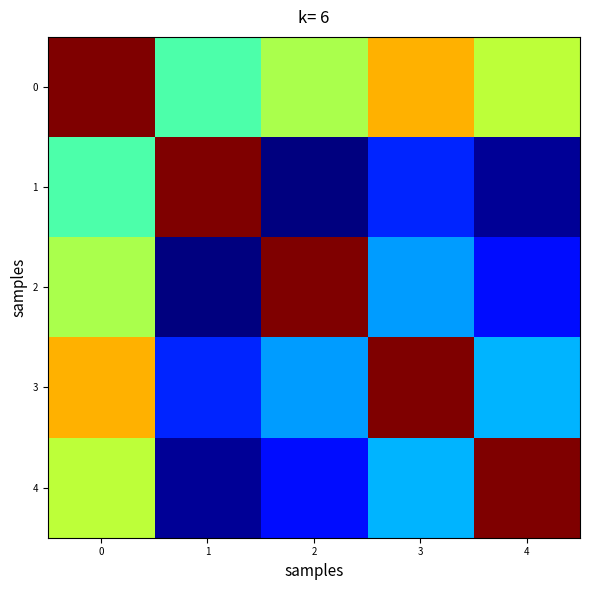

At 3, list the series in order from largest to smallest.

3, 0, 4, 2, 1